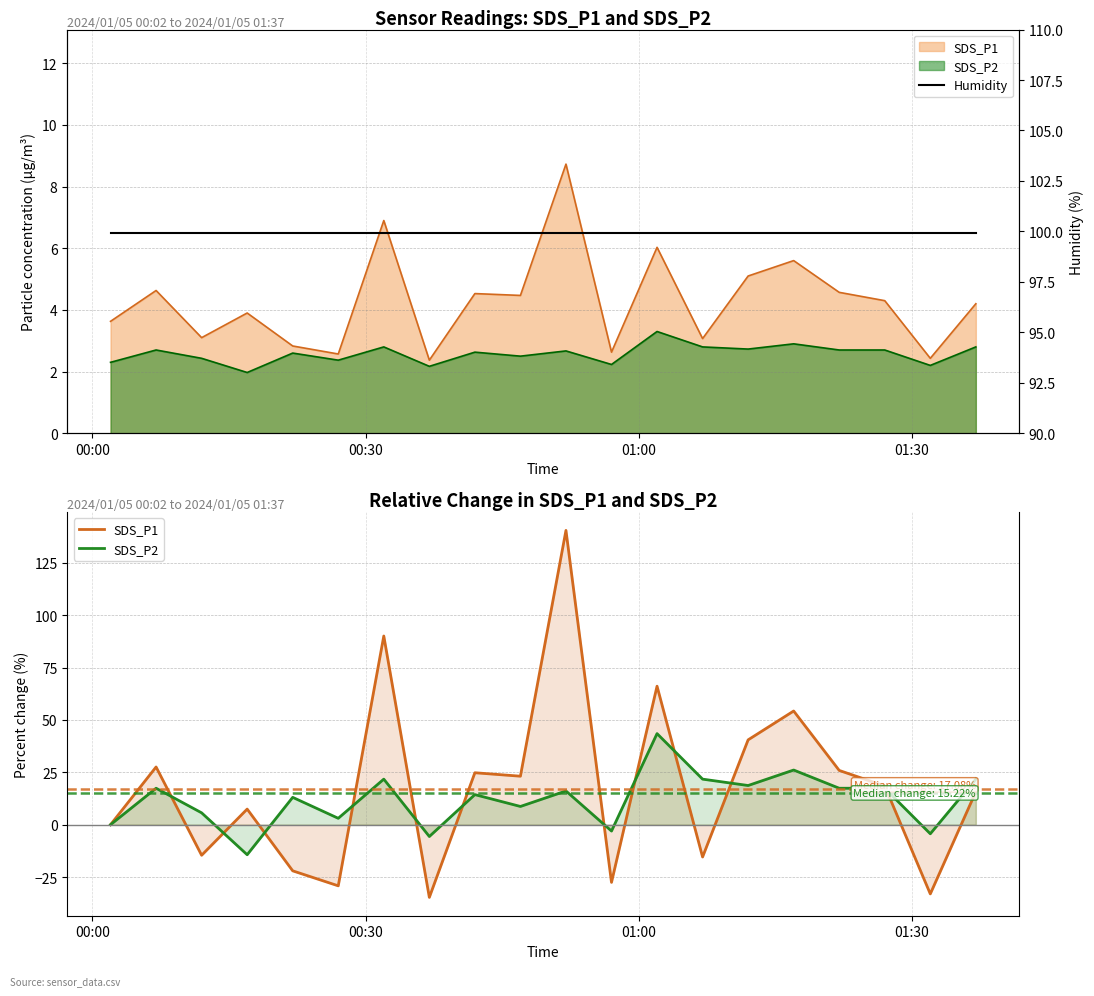

True or false: Humidity and SDS_P2 cross at least once.

False